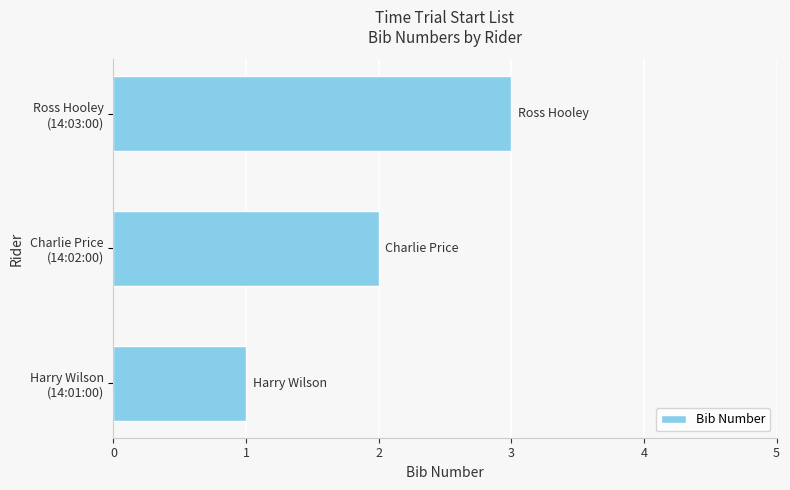

What is the maximum value shown in the chart?

3